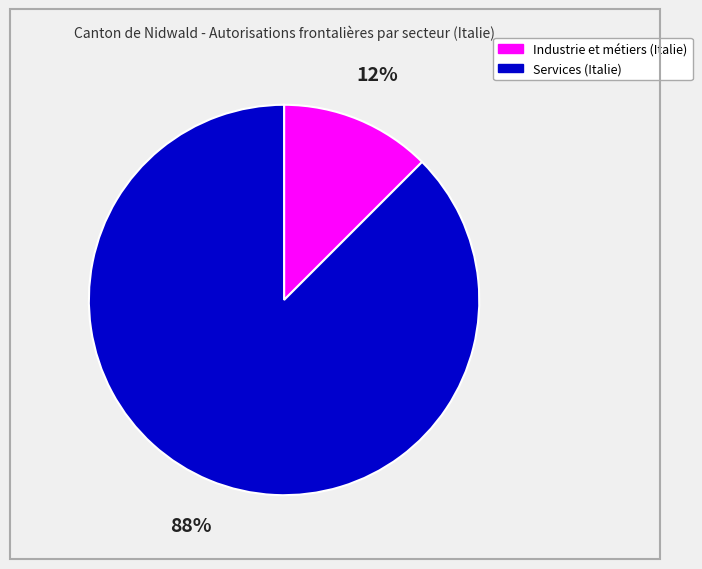

To the nearest percent, what is the average slice percentage?

50%